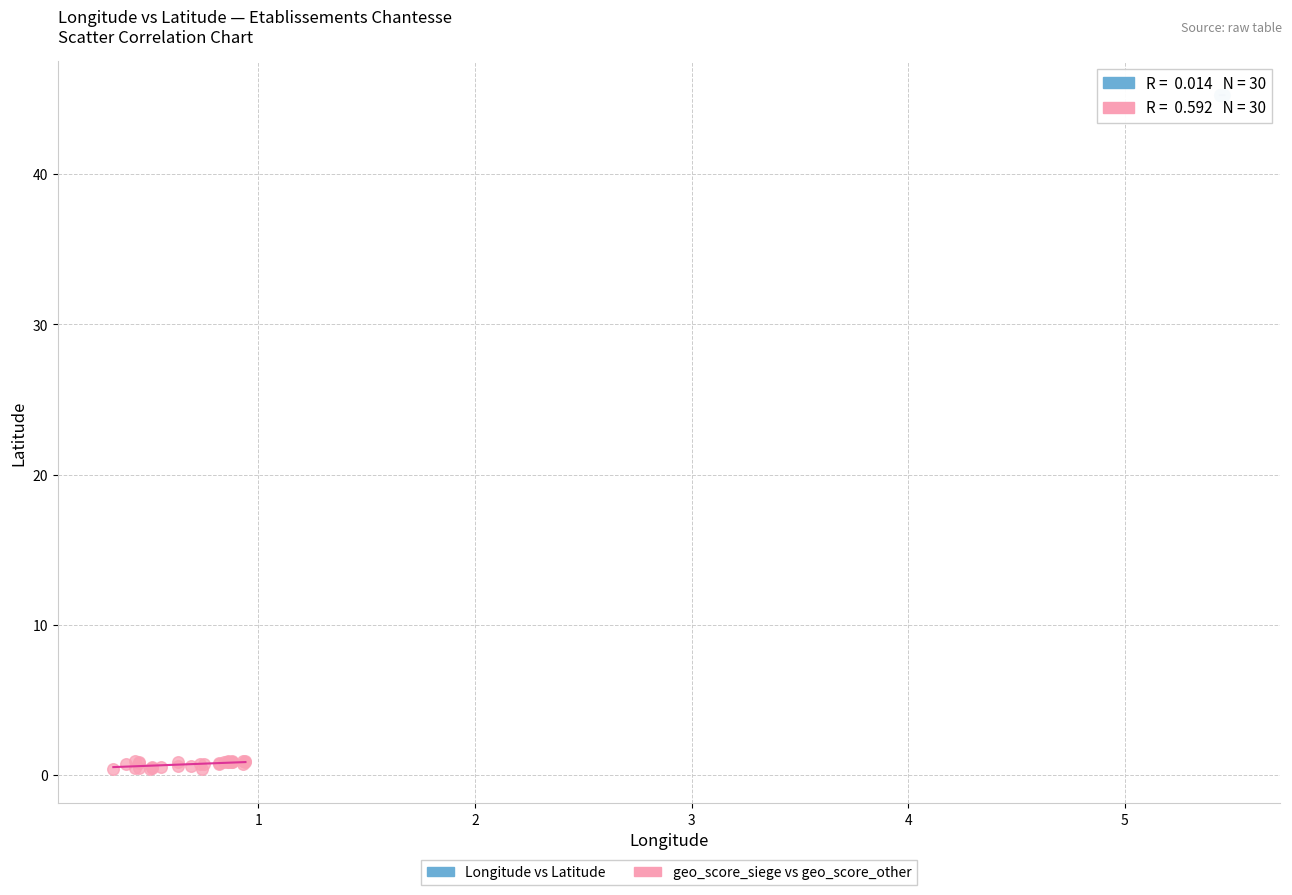

Which series reaches the minimum Y coordinate?

geo_score_siege vs geo_score_other